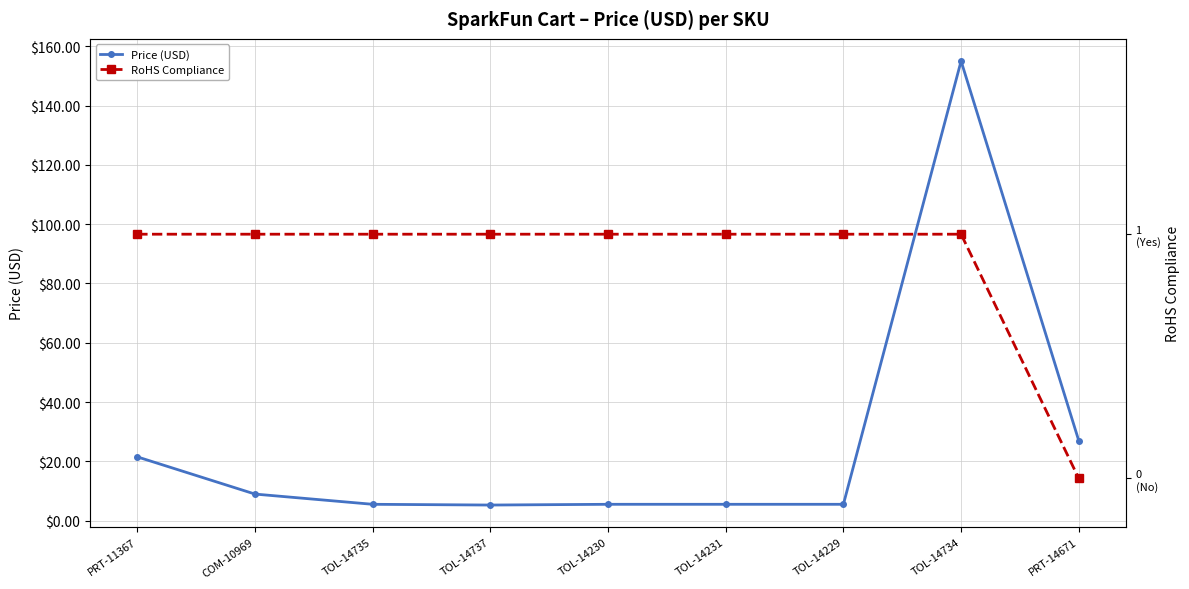

True or false: Price (USD) and RoHS Compliance cross at least once.

False